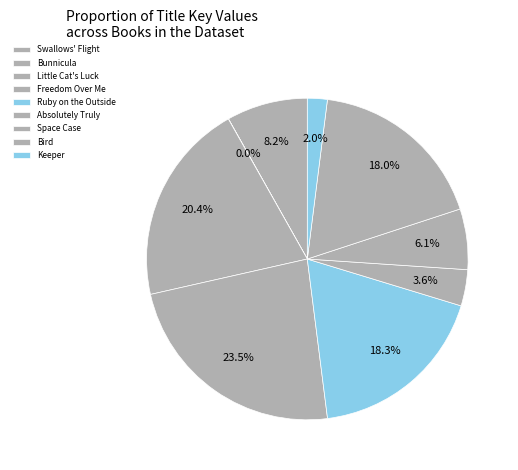

How much of the chart is everything except Bunnicula?

100.0%